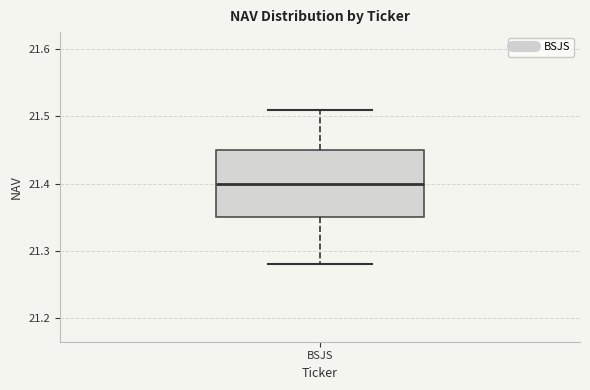

Where does the median line of the box for BSJS sit on the y-axis? The values are not printed on the chart, so give them approximately, as read against the axis.

21.40